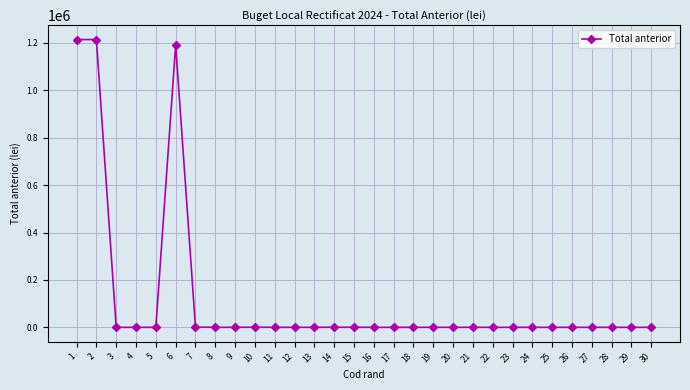

True or false: there are more than 1 points higher than both neighbors.

True